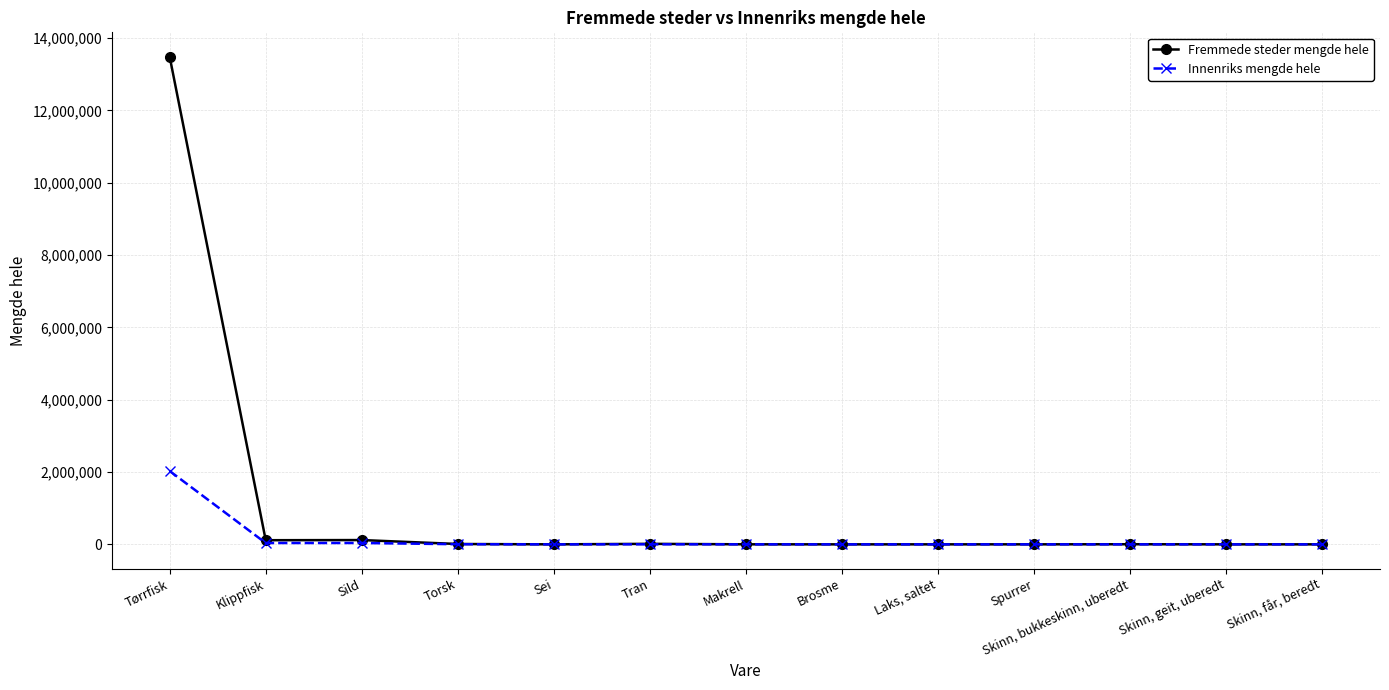

What is the label of the 6th point from the left?

Tran